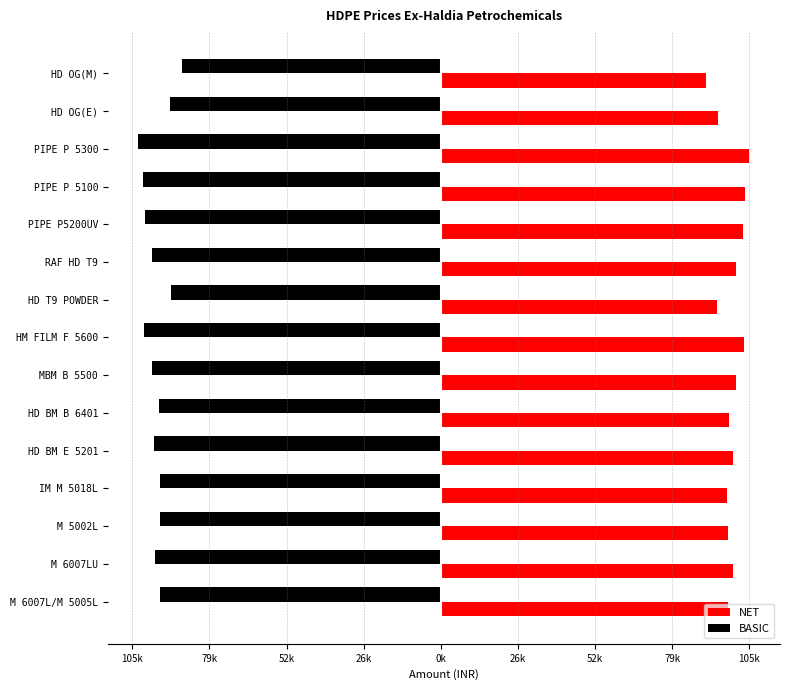

What are all the series names shown in the legend?

NET, BASIC